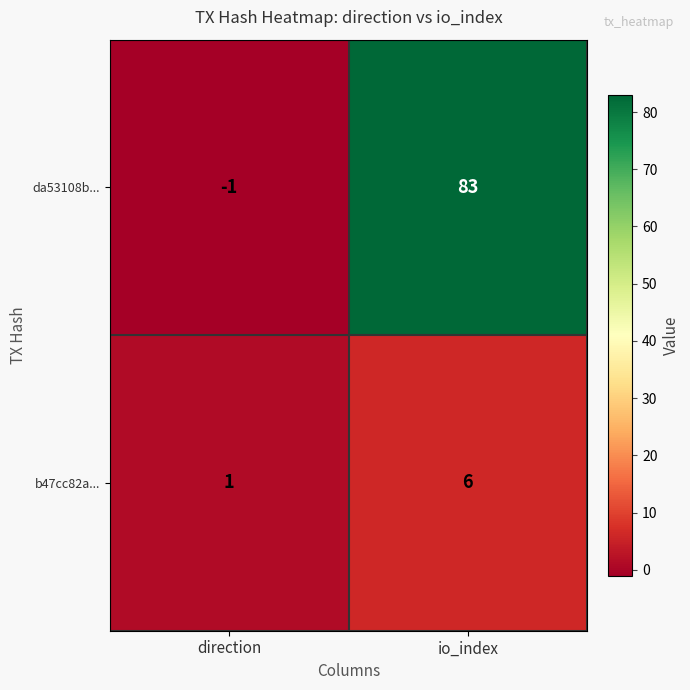

What is the difference between the maximum and minimum values in the da53108b... series?

84